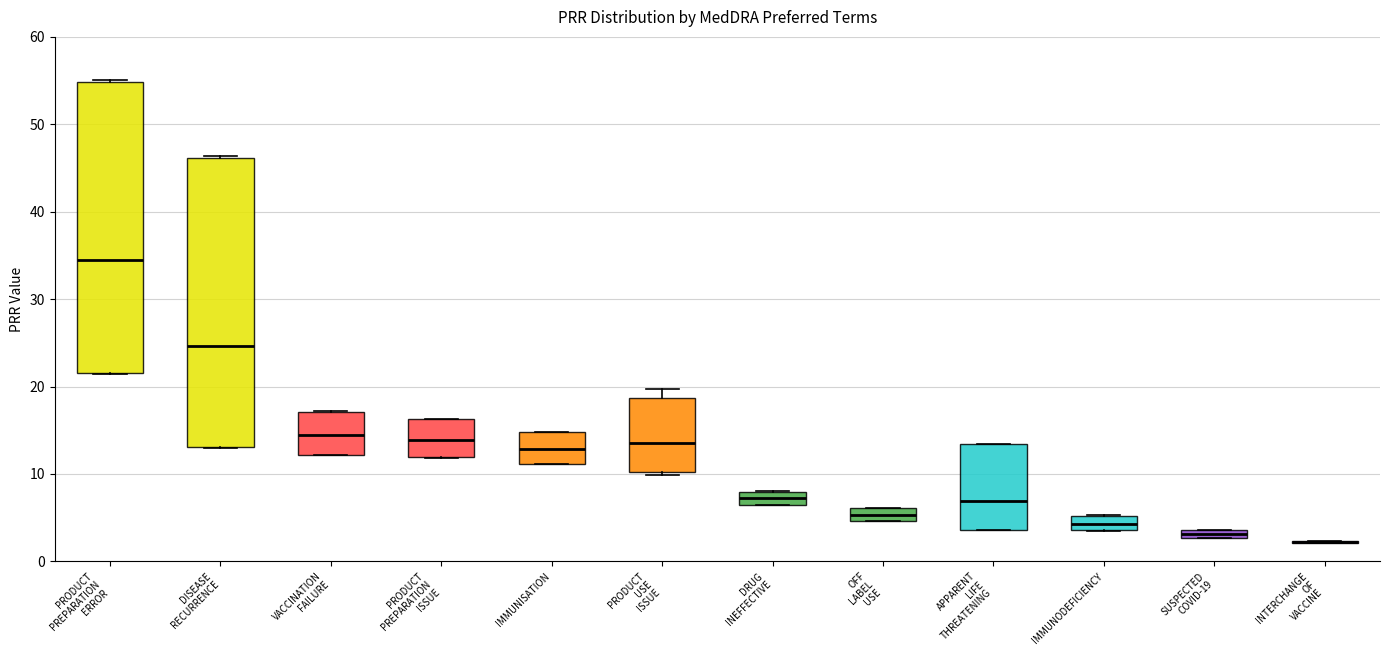

Where is the lower edge of the box for PRODUCT USE ISSUE on the y-axis? The values are not printed on the chart, so give them approximately, as read against the axis.

10